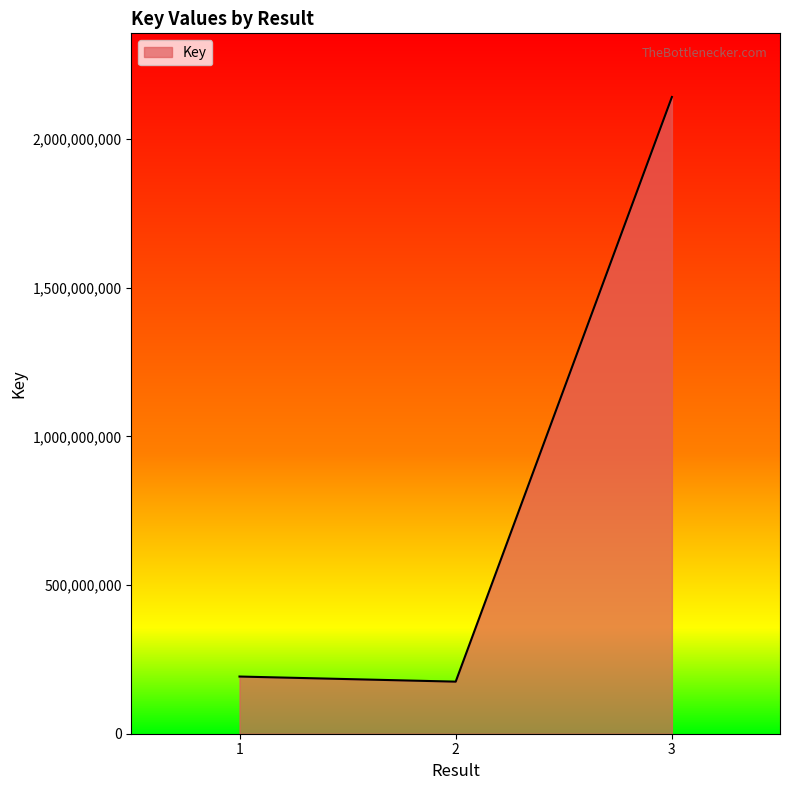

What is the smallest value displayed?

175220129